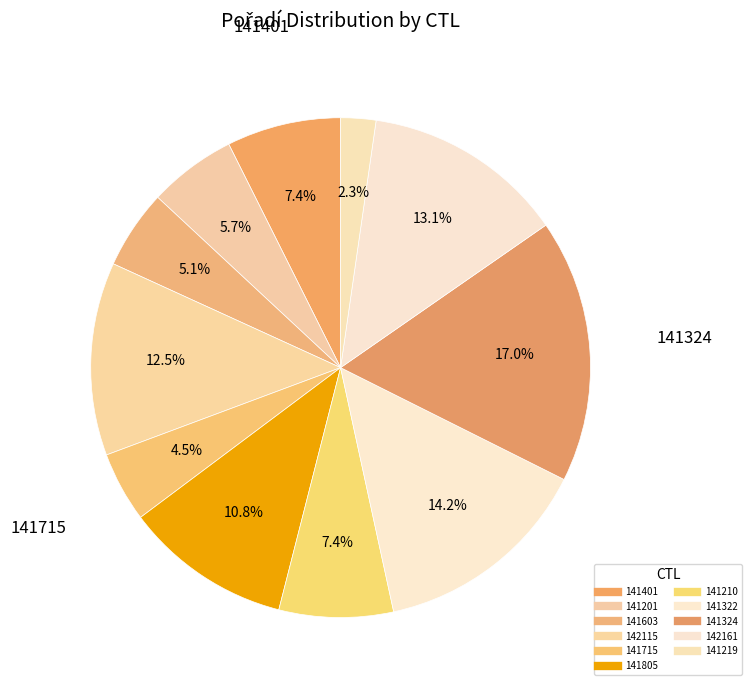

How many segments does this pie chart have?

11